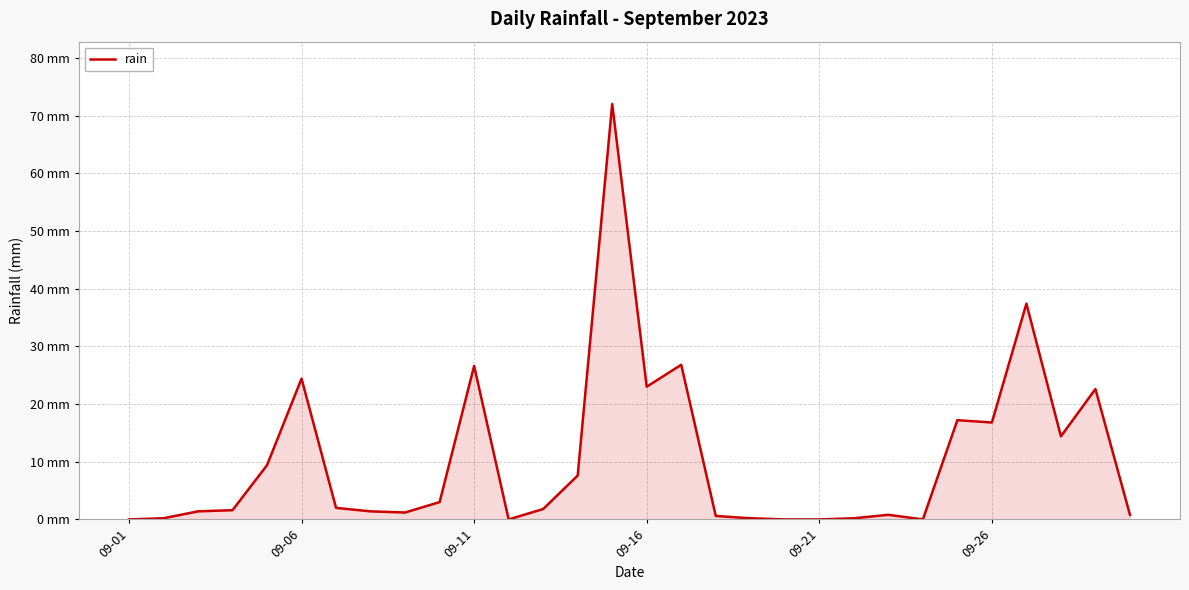

Is this an area chart (filled region under the line)?

Yes